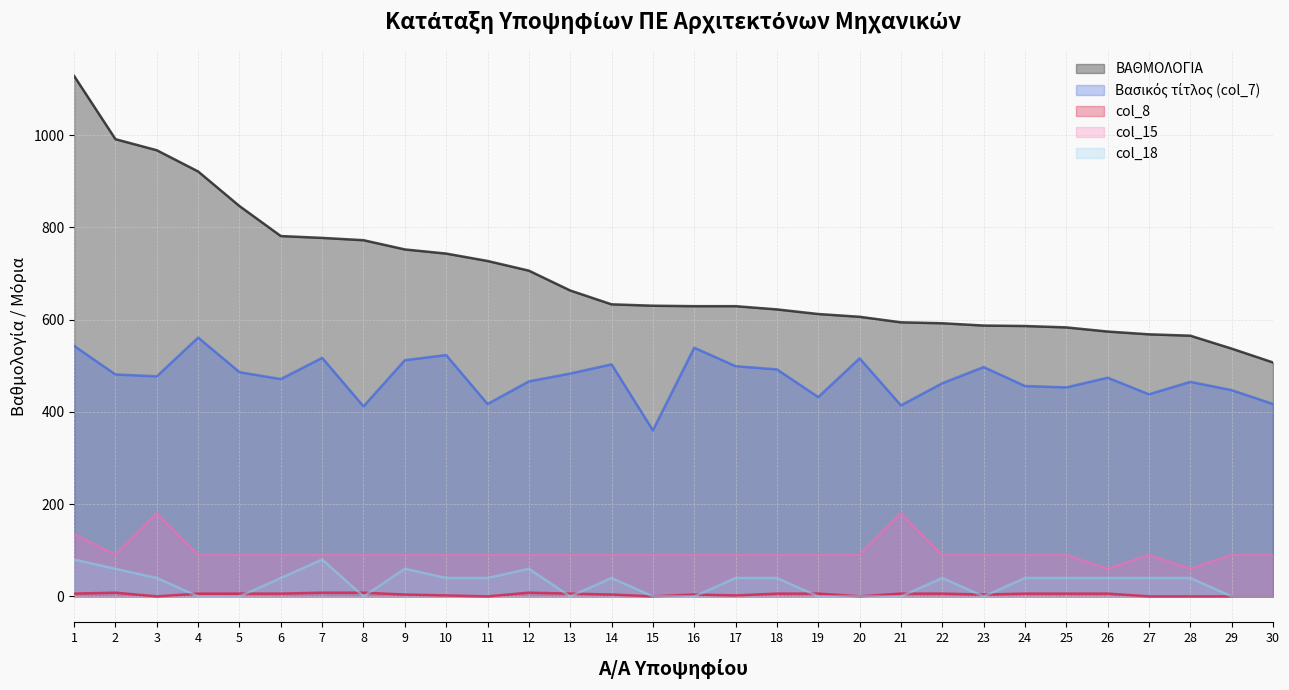

How many lines are shown in the chart?

5